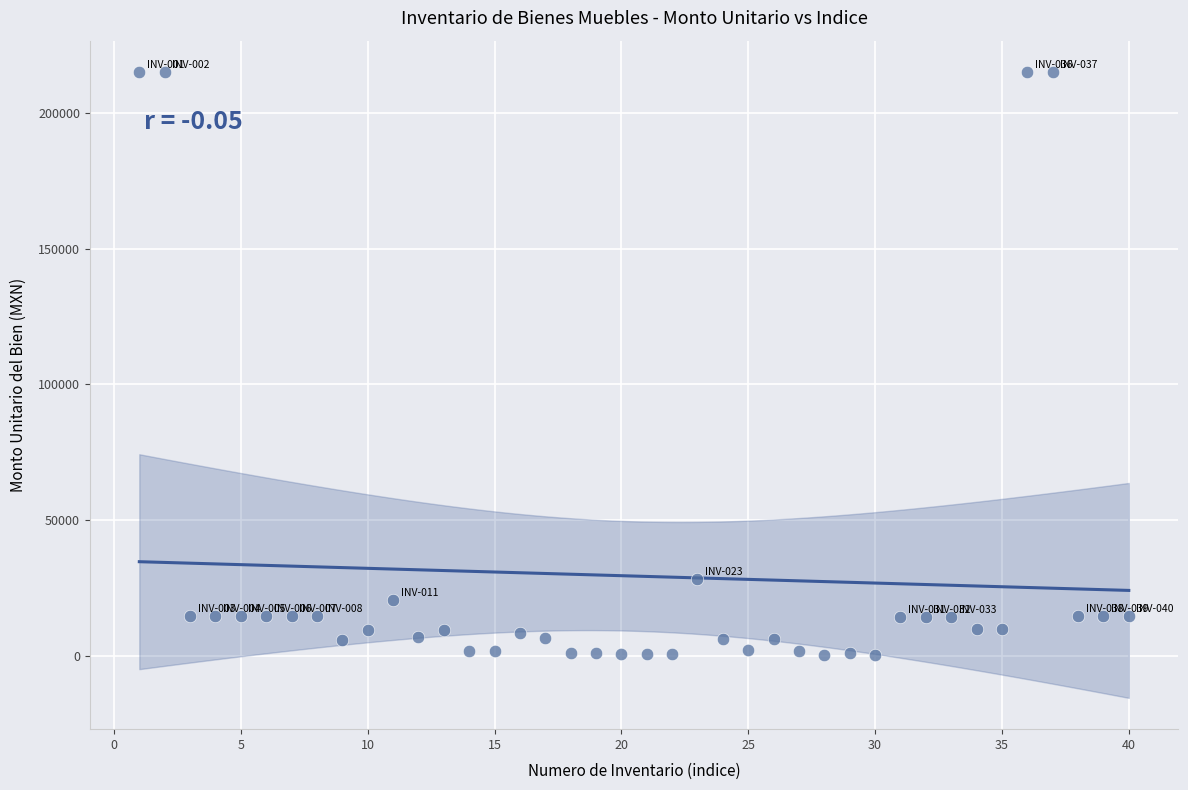

What Y value in the scatter plot is closest to 107794?

28222.4